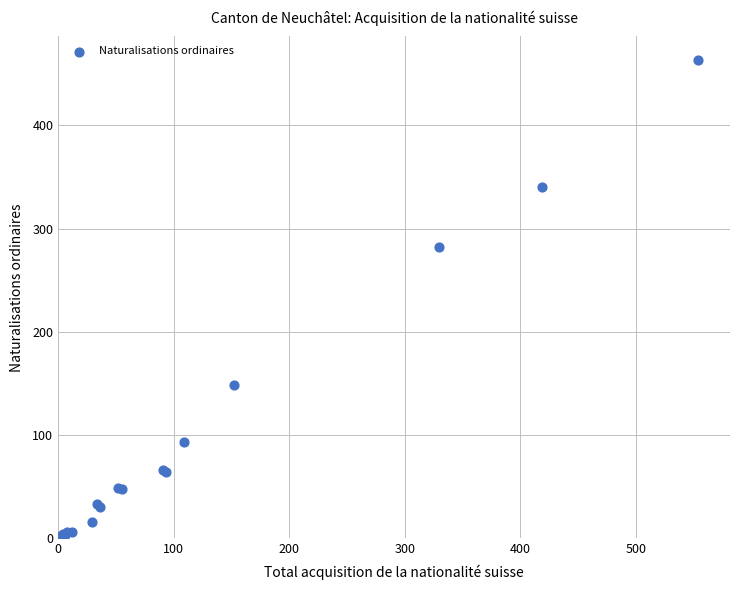

What Y value in the scatter plot is closest to 231?

282